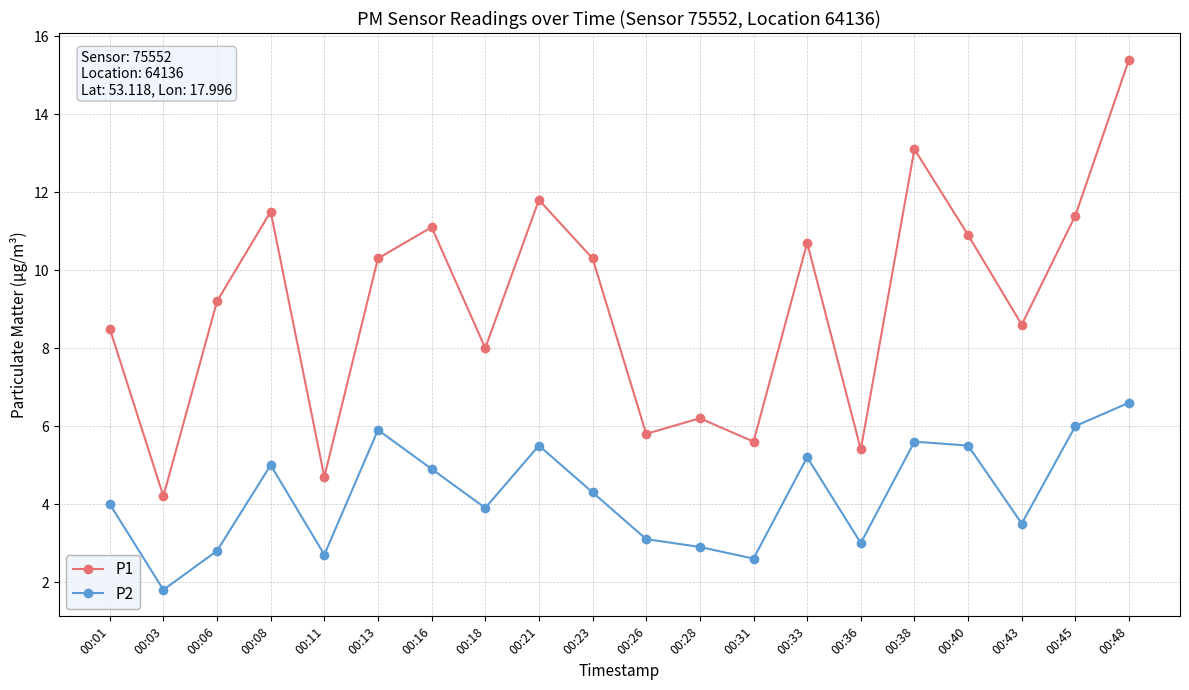

Between 00:11 and 00:21, which series saw the biggest shift?

P1